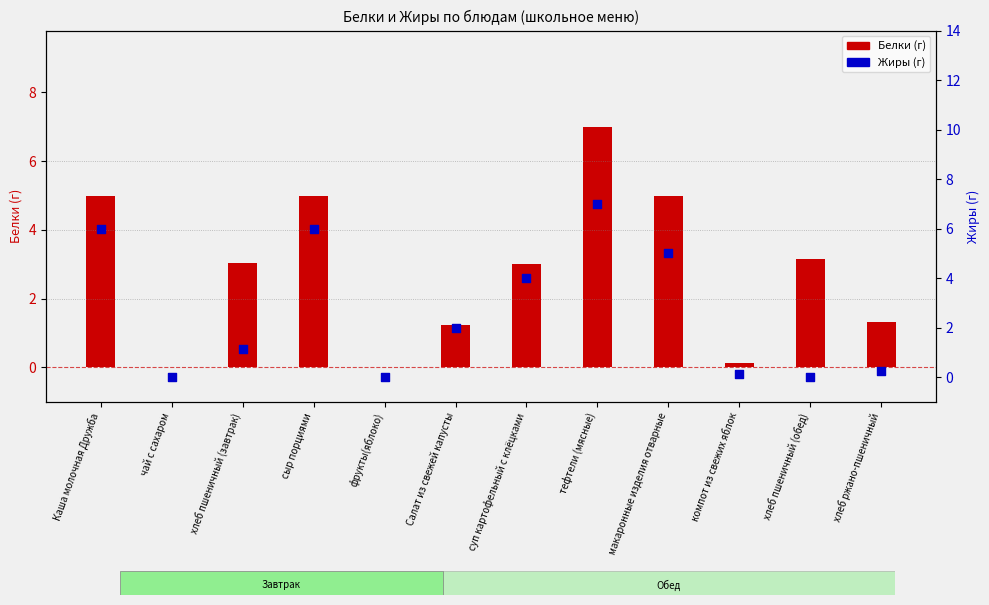

Which series reaches the minimum Y coordinate?

Белки